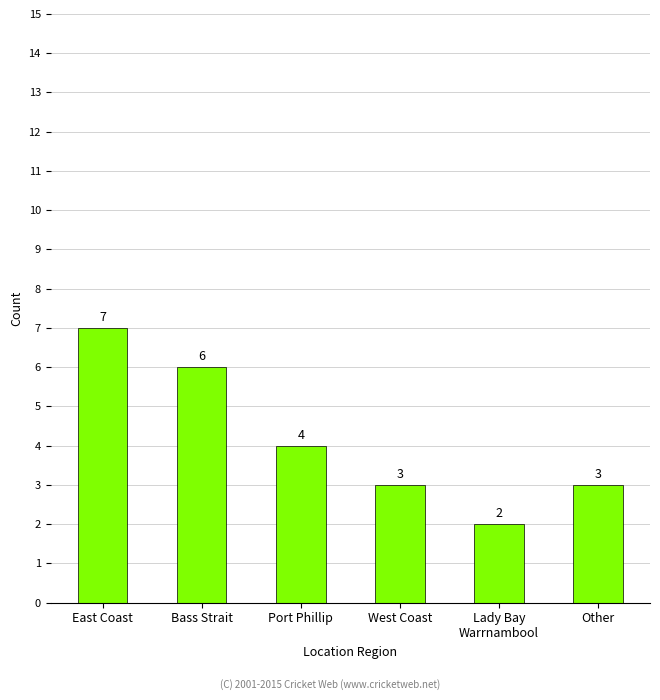

What is the difference between the second highest and second lowest values?

3